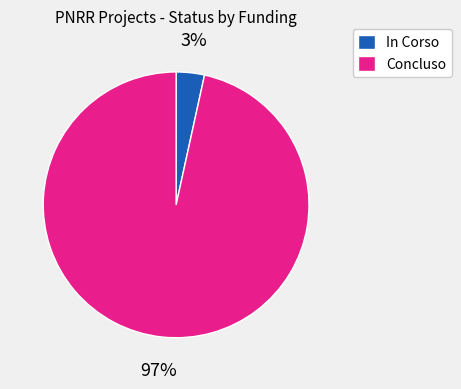

What is the largest slice in the pie chart?

Concluso